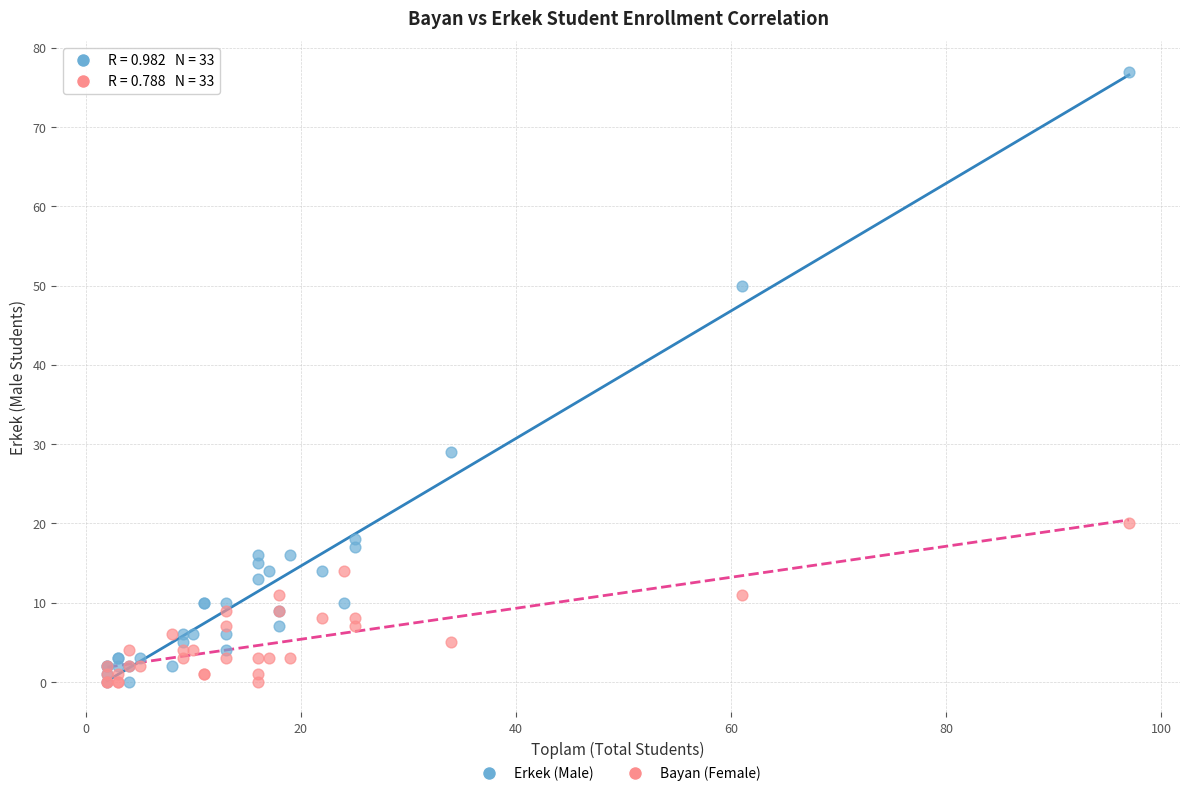

Which series contains the highest Y value?

Erkek (Male)